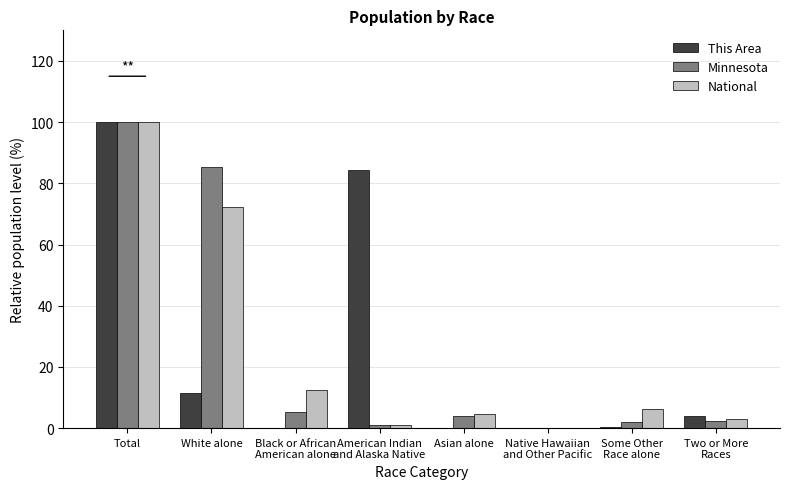

What is the sum of the National values at White alone and Total?

172.4